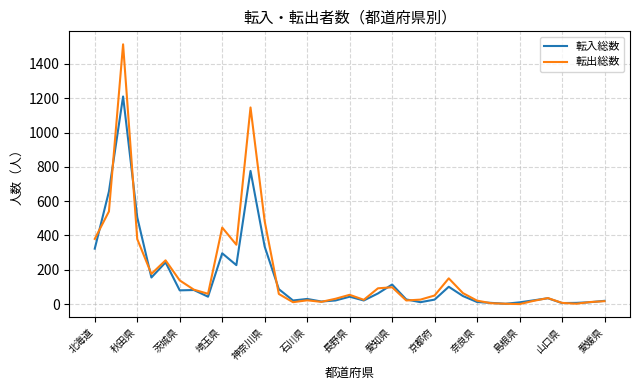

How many lines are shown in the chart?

2